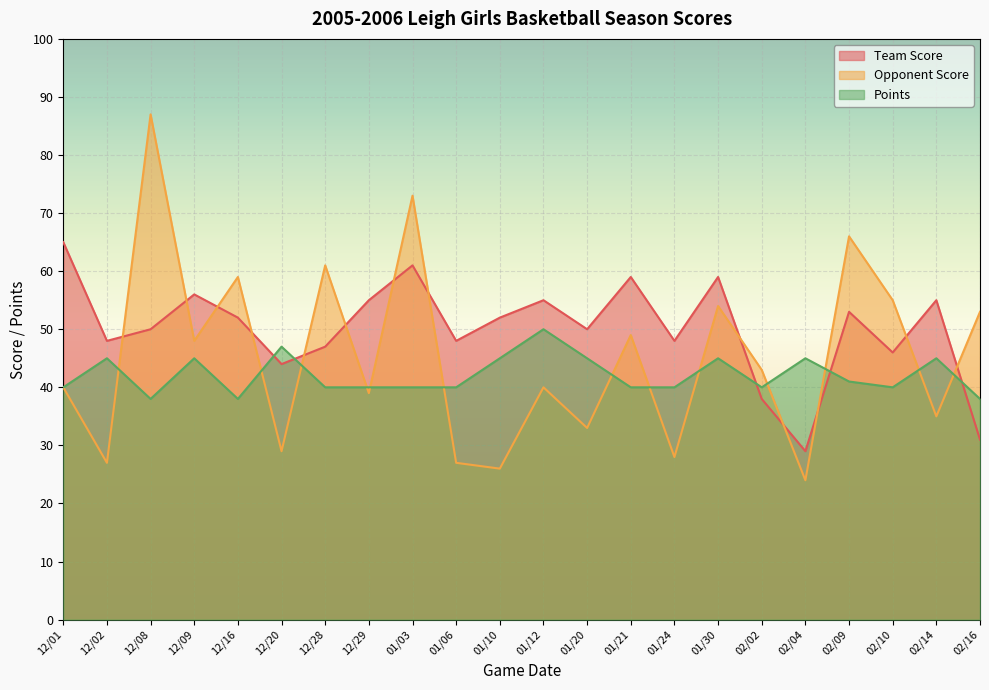

True or false: Team Score has a value of 17 at 12/20.

False